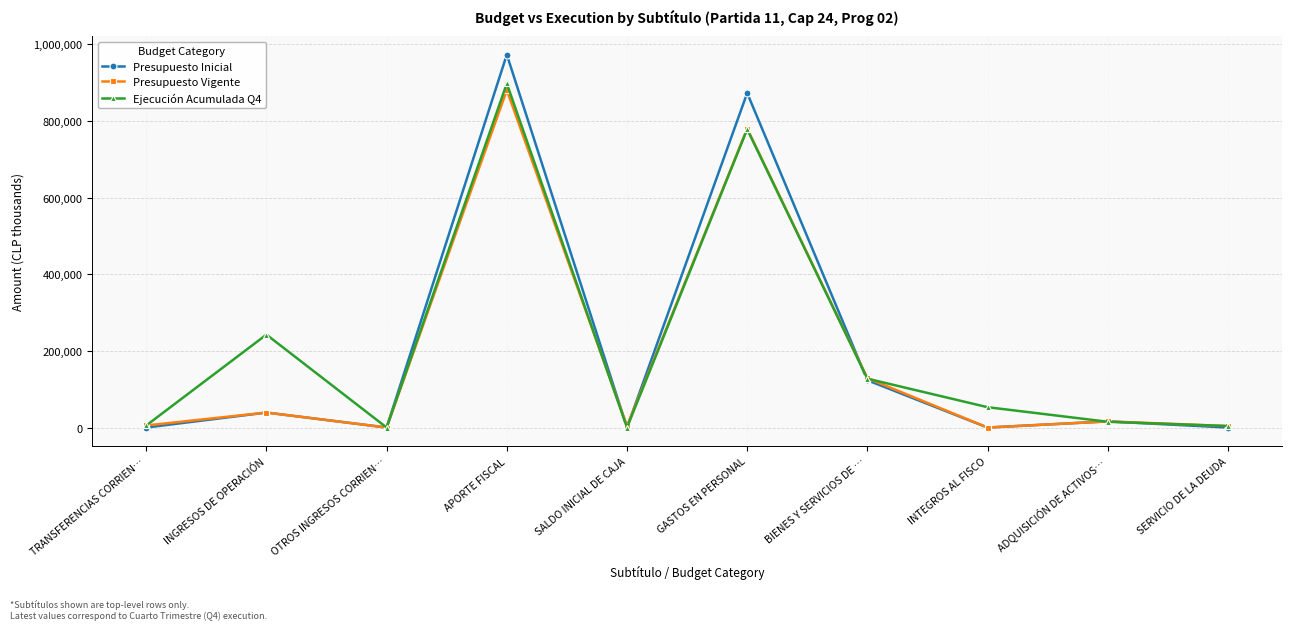

How many data points does each series have?

10